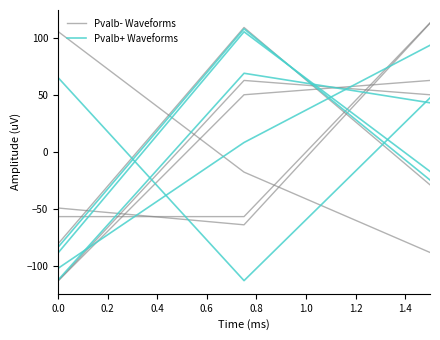

Which series has the largest total across all categories?

Pvalb+ Waveforms